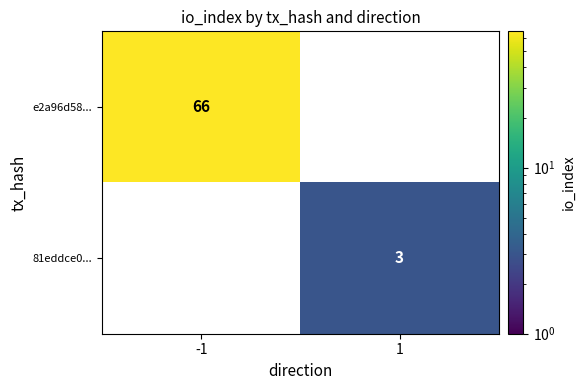

Is it true that e2a96d58... equals 66 at -1?

True